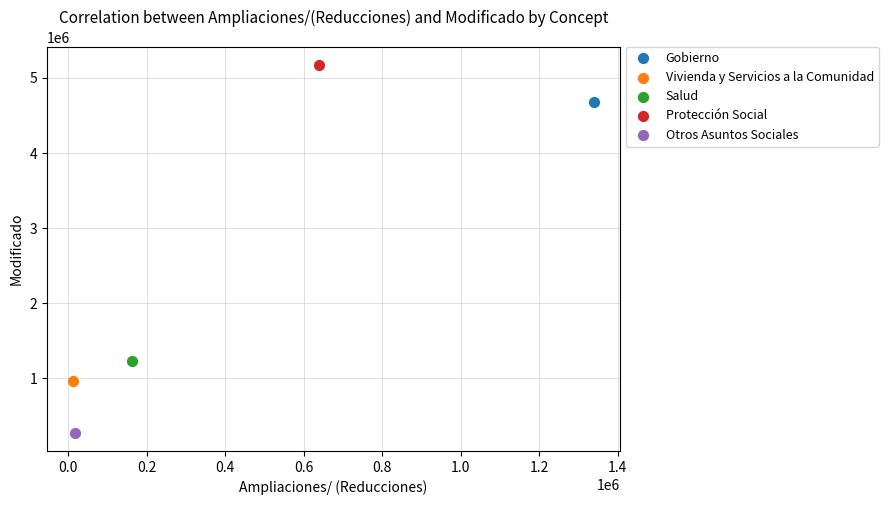

What are all the series names shown in the legend?

Gobierno, Vivienda y Servicios a la Comunidad, Salud, Protección Social, Otros Asuntos Sociales